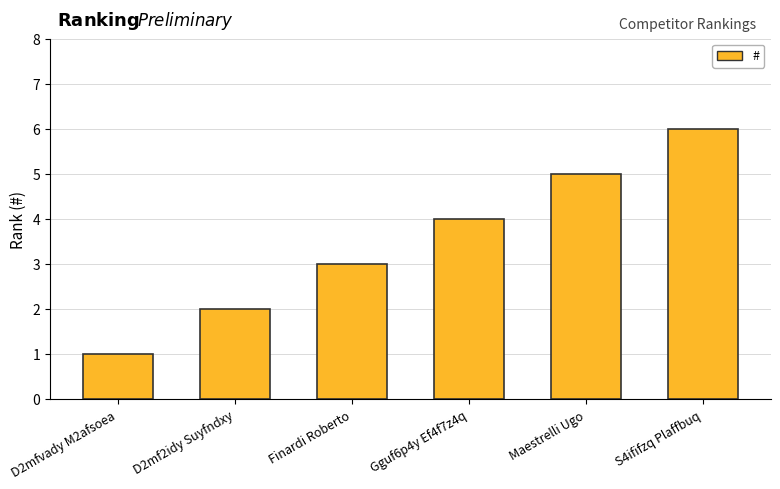

What is the label of the 1st bar from the left?

D2mfvady M2afsoea